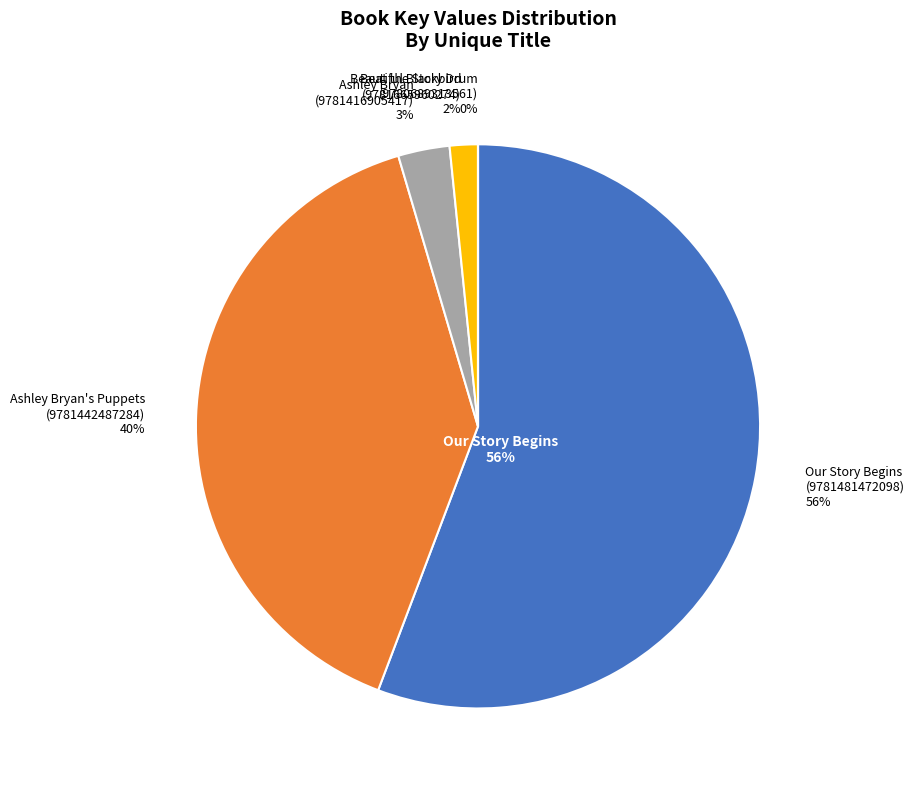

Is it true that Ashley Bryan's Puppets
(9781442487284) is 45% of the pie?

False